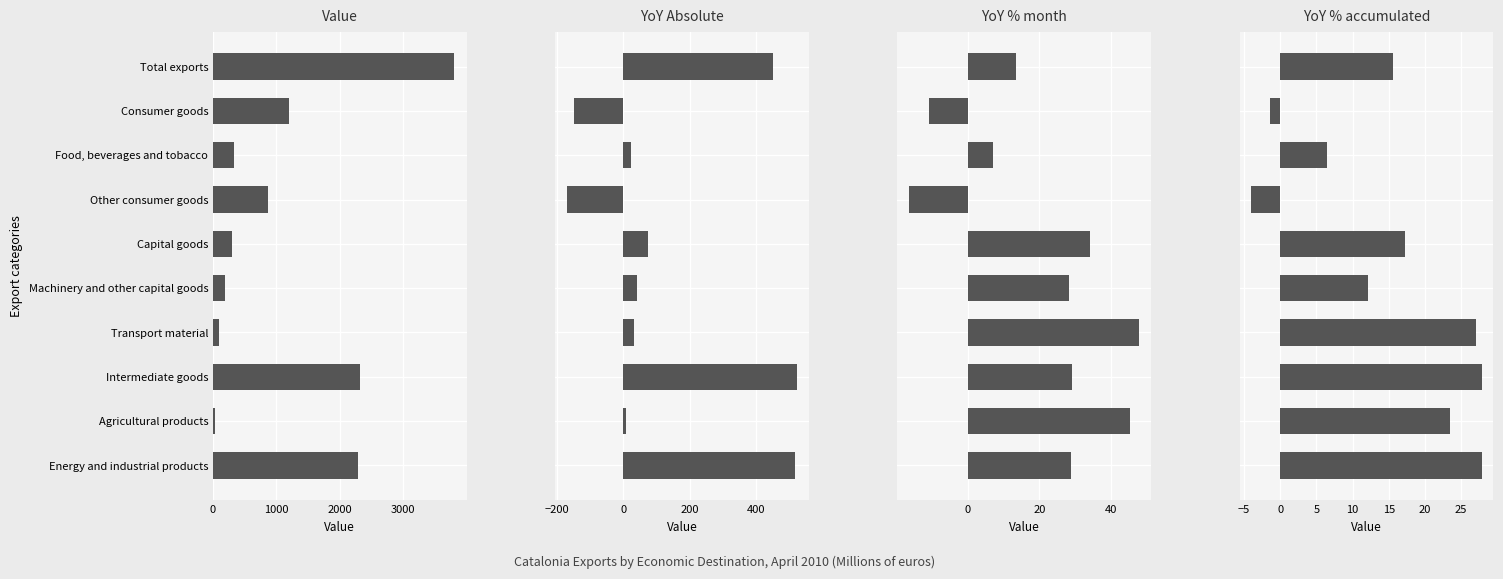

What is the sum of all YoY % accumulated values?

152.2